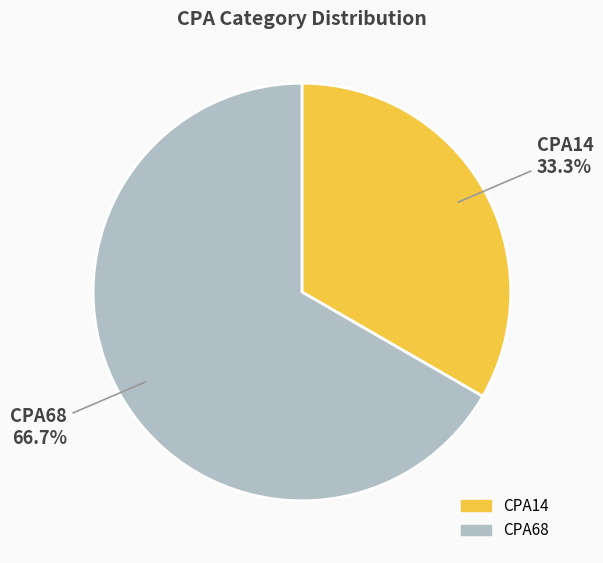

Count the number of slices in the pie.

2